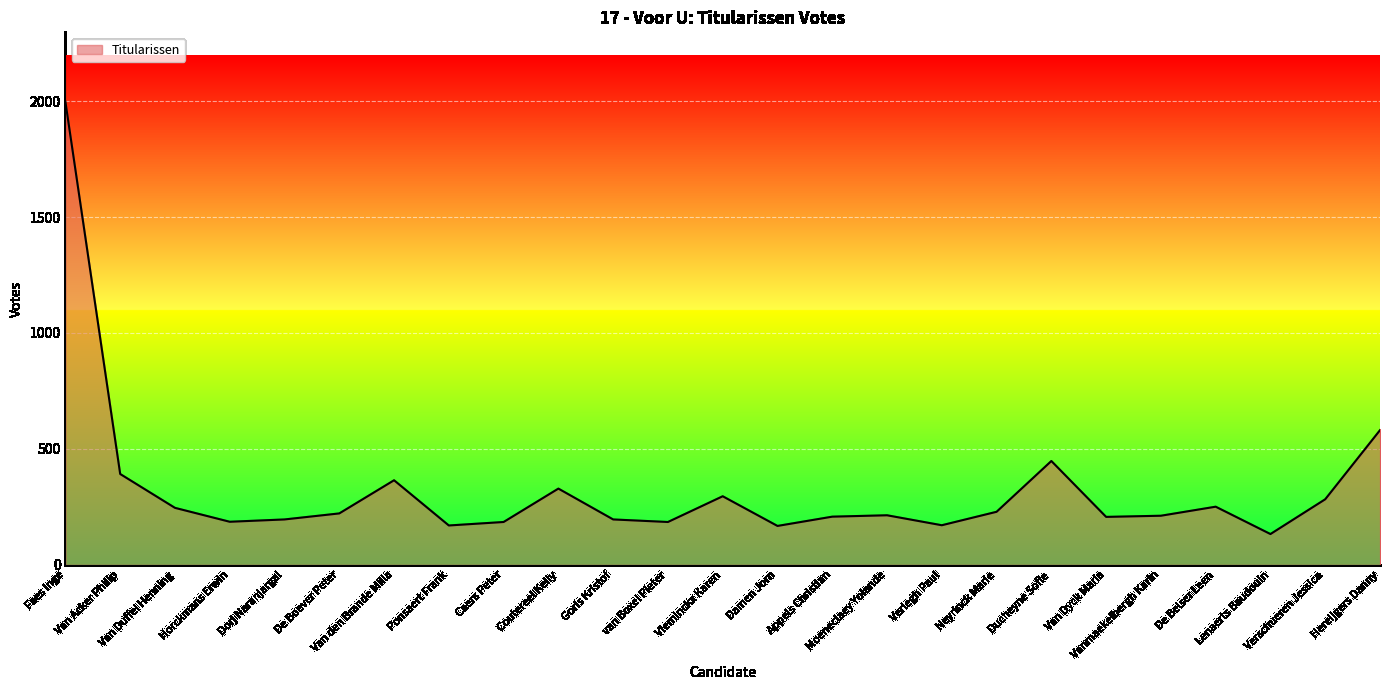

What is the minimum value shown in the chart?

133